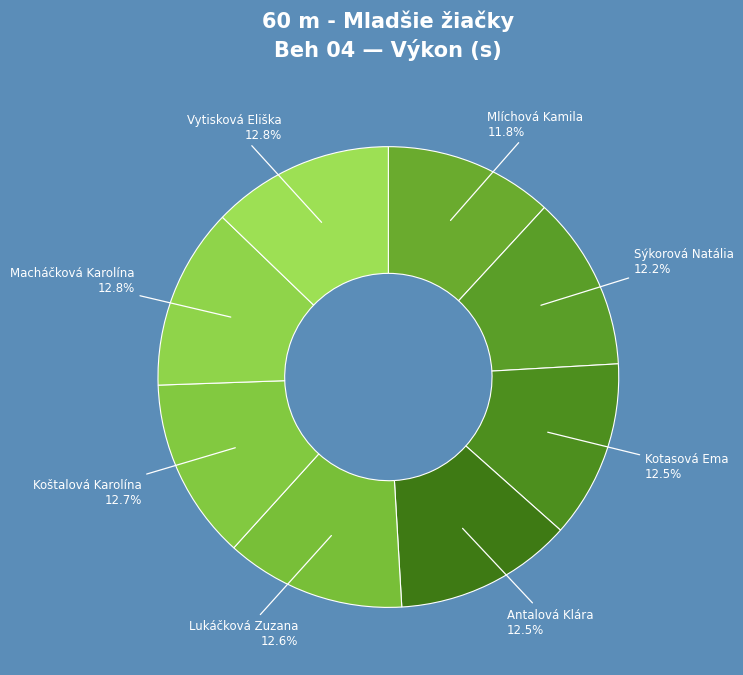

How many segments does this pie chart have?

8